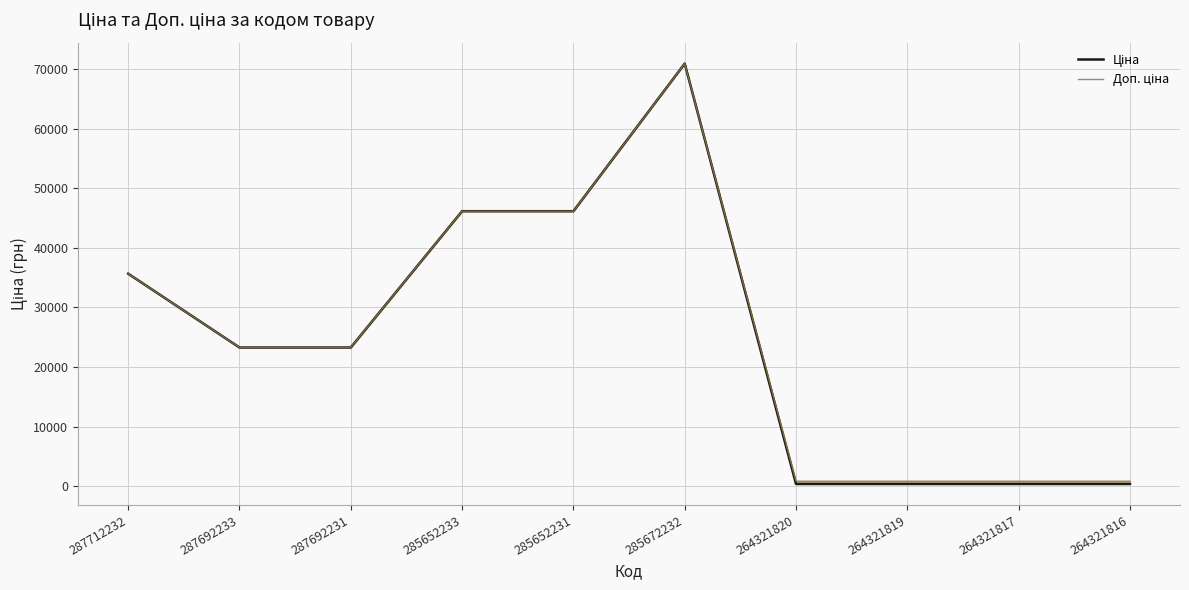

What is the difference between the second highest and second lowest values in the Доп. ціна series?

45294.9